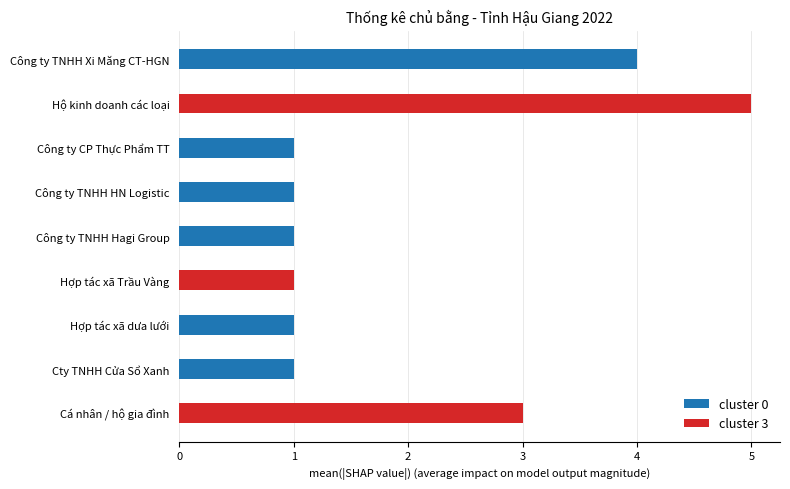

At which label does cluster 0 reach its peak?

Công ty TNHH Xi Măng CT-HGN